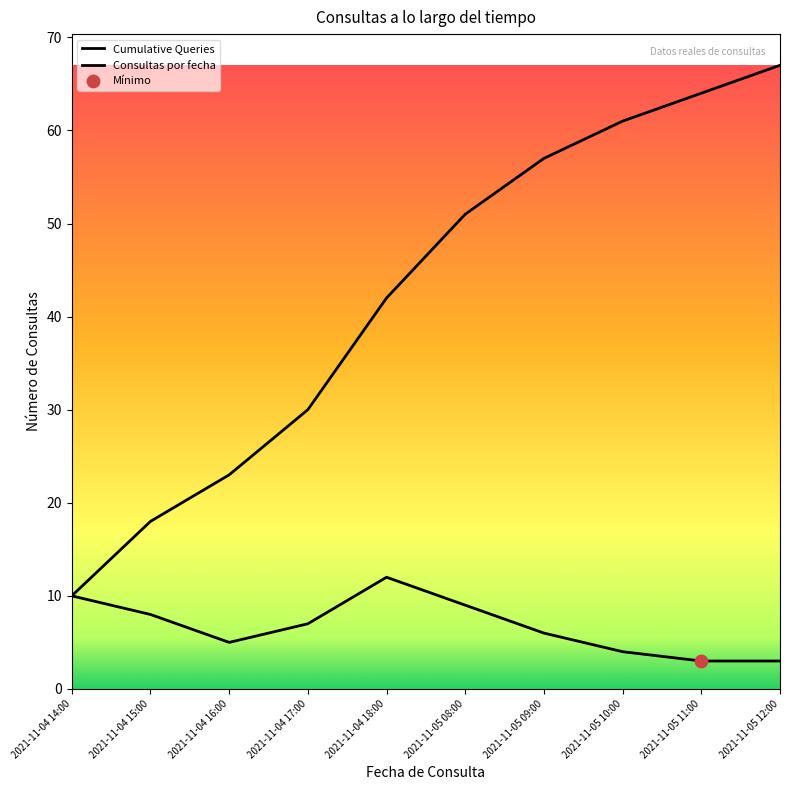

Between 2021-11-04 17:00 and 2021-11-04 16:00, which is larger?

2021-11-04 17:00